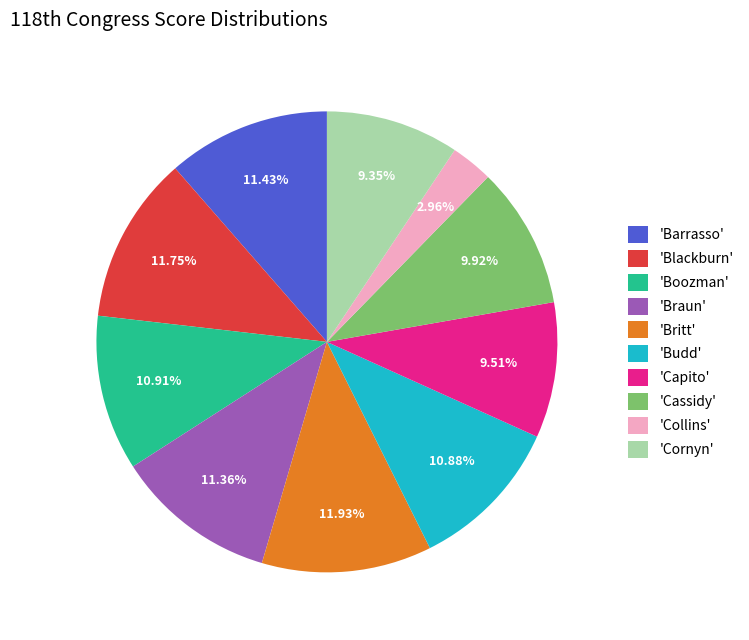

Is there any slice that represents more than half of the pie?

No